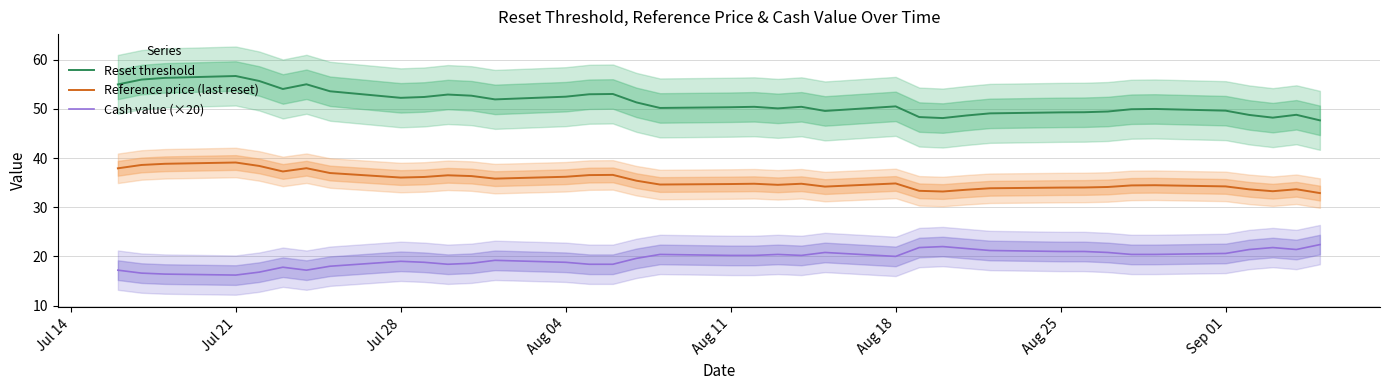

Reading right to left, list all the values displayed in this chart.

Reset threshold: 47.7	48.8	48.2	48.8	49.6	50.0	49.9	49.5	49.3	49.3	49.1	48.7	48.1	48.3	50.5	49.6	50.4	50.1	50.4	50.3	50.2	51.3	53.0	53.0	52.5	51.9	52.7	52.9	52.4	52.3	53.6	55.0	54.1	55.7	56.7	56.3	56.0	55.0
Reference price (last reset): 32.9	33.7	33.3	33.6	34.2	34.5	34.4	34.1	34.0	34.0	33.9	33.6	33.2	33.3	34.8	34.2	34.8	34.6	34.8	34.7	34.6	35.4	36.6	36.5	36.2	35.8	36.3	36.5	36.2	36.0	37.0	37.9	37.3	38.4	39.1	38.8	38.6	37.9
Cash value (×20): 22.4	21.4	21.8	21.4	20.6	20.4	20.4	20.8	21.0	21.0	21.2	21.6	22.0	21.8	20.0	20.8	20.2	20.4	20.2	20.2	20.4	19.6	18.4	18.4	18.8	19.2	18.6	18.4	18.8	19.0	18.0	17.2	17.8	16.8	16.2	16.4	16.6	17.2